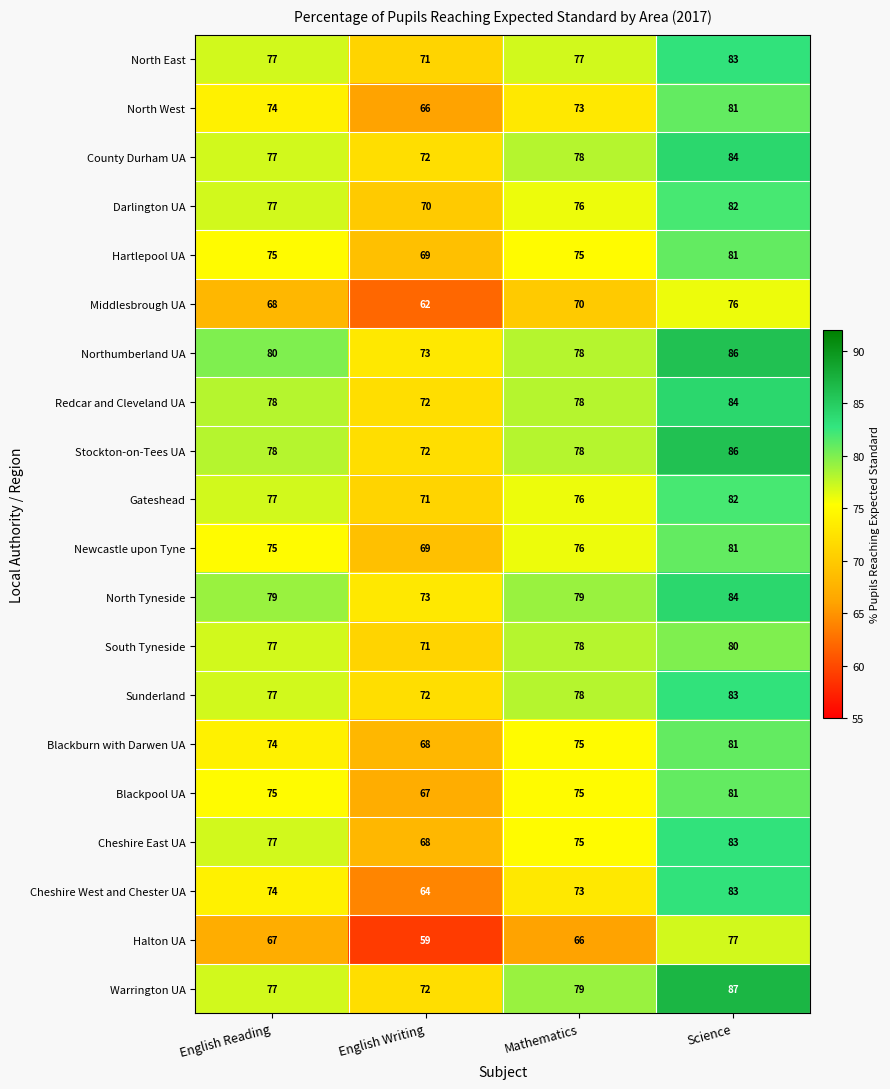

Is it true that Middlesbrough UA equals 42 at English Writing?

False